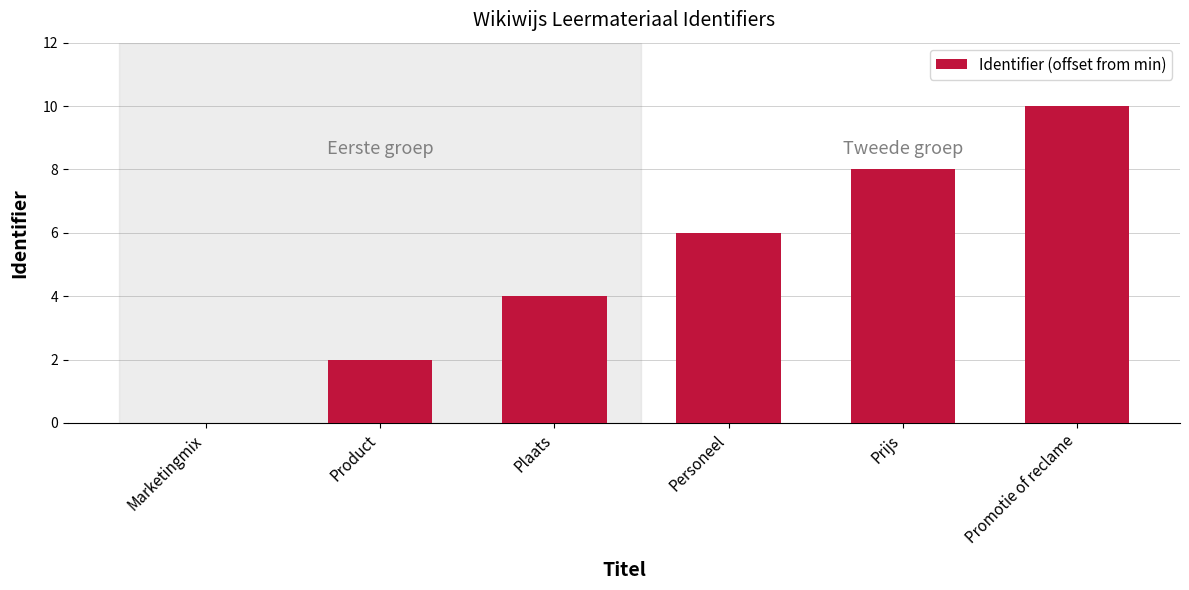

Are the bars grouped side by side (vs. stacked)?

No